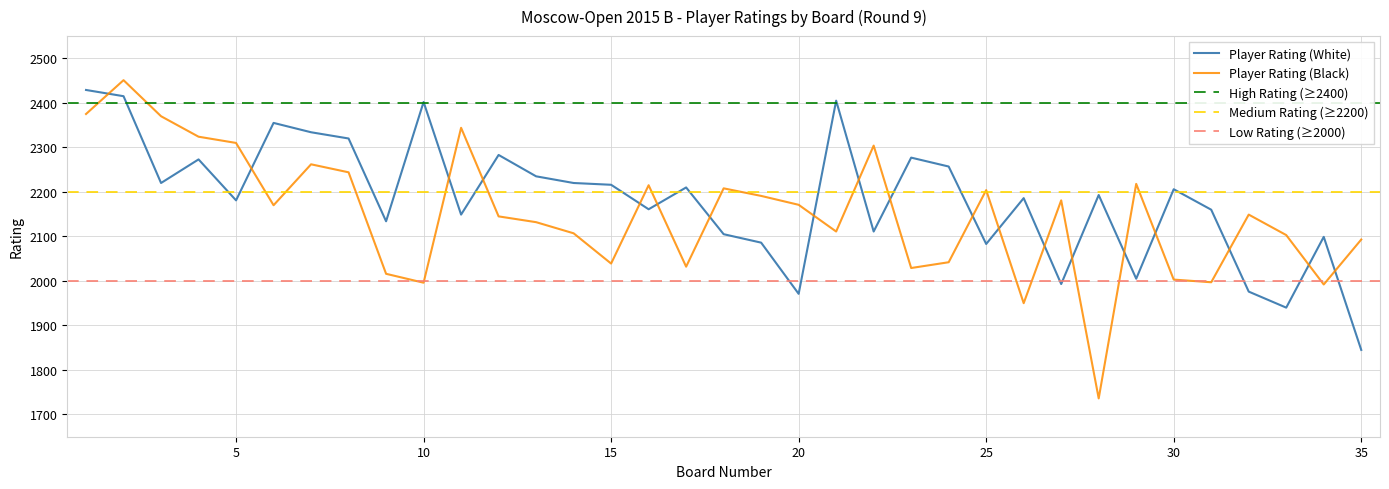

In Player Rating (White), how many points are higher than both neighbors (excluding endpoints)?

11